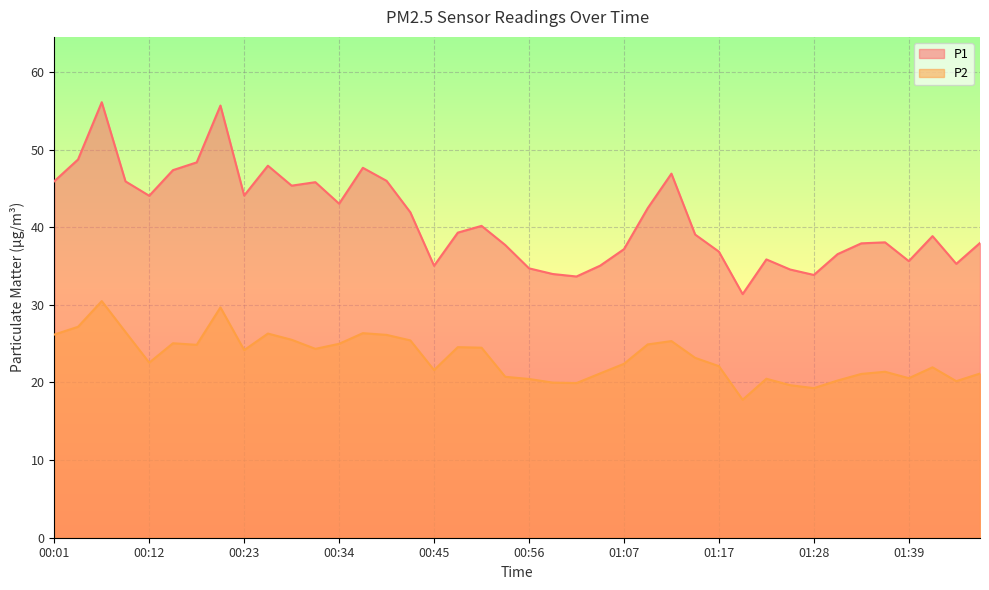

Reading right to left, list all the values displayed in this chart.

P1: 01:47=38.0	01:44=35.3	01:42=38.9	01:39=35.6	01:36=38.0	01:34=37.9	01:31=36.5	01:28=33.9	01:26=34.5	01:23=35.9	01:20=31.4	01:17=36.9	01:15=39.0	01:12=46.9	01:09=42.5	01:07=37.2	01:04=35.0	01:01=33.6	00:58=34.0	00:56=34.7	00:53=37.7	00:50=40.2	00:47=39.3	00:45=35.0	00:42=41.9	00:39=46.0	00:37=47.6	00:34=43.0	00:31=45.8	00:29=45.4	00:26=47.9	00:23=44.1	00:20=55.7	00:18=48.4	00:15=47.4	00:12=44.0	00:10=45.9	00:07=56.1	00:04=48.7	00:01=45.9
P2: 01:47=21.1	01:44=20.2	01:42=21.9	01:39=20.6	01:36=21.4	01:34=21.1	01:31=20.2	01:28=19.3	01:26=19.6	01:23=20.5	01:20=17.8	01:17=22.1	01:15=23.2	01:12=25.3	01:09=24.9	01:07=22.4	01:04=21.2	01:01=19.9	00:58=20.0	00:56=20.4	00:53=20.7	00:50=24.5	00:47=24.6	00:45=21.6	00:42=25.4	00:39=26.1	00:37=26.4	00:34=25.0	00:31=24.3	00:29=25.5	00:26=26.3	00:23=24.2	00:20=29.7	00:18=24.9	00:15=25.1	00:12=22.6	00:10=26.5	00:07=30.5	00:04=27.2	00:01=26.2